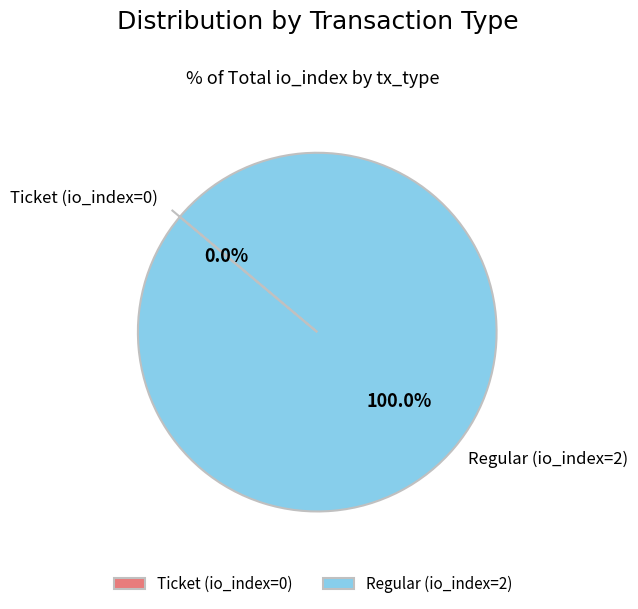

What percentage is the Regular (io_index=2) slice, to the nearest percent?

100%